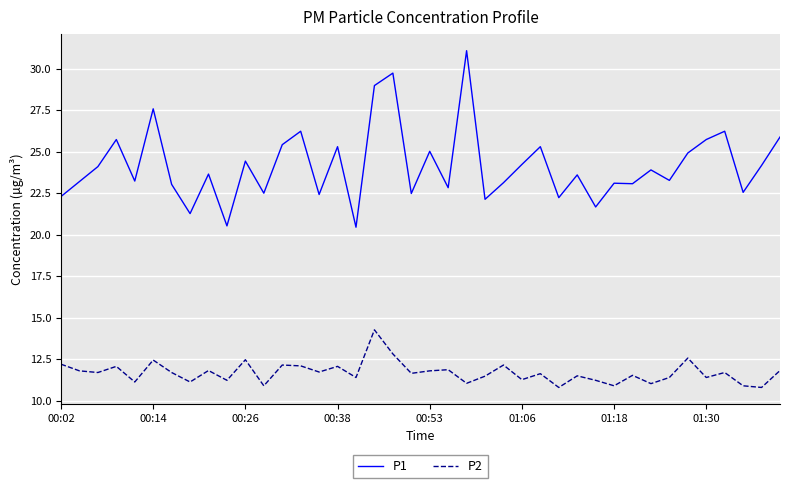

What are all the series names shown in the legend?

P1, P2